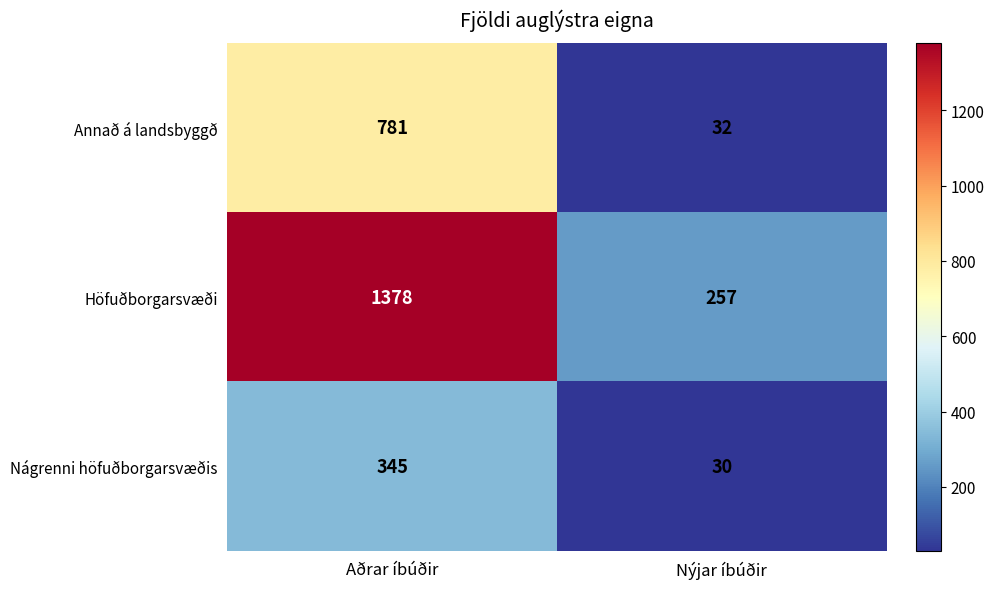

What is the sum of the Nágrenni höfuðborgarsvæðis values at Aðrar íbúðir and Nýjar íbúðir?

375